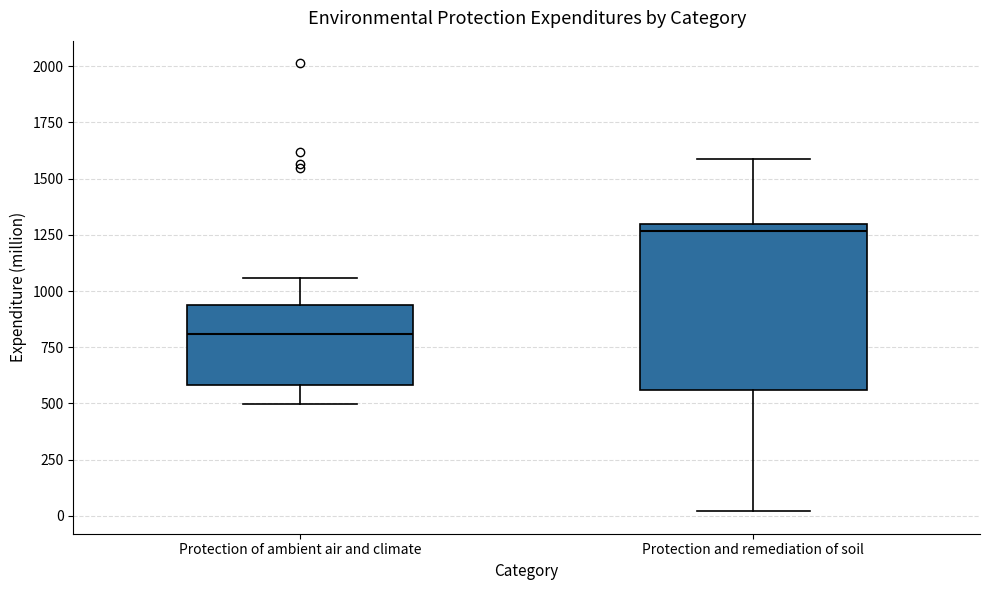

Reading left to right, read every box against the y-axis: the position of its median line, the range the box covers, and the ends of its whiskers. The values are not printed on the chart, so give them approximately, as read against the axis.

Protection of ambient air and climate: median 800, box 600 to 950, whiskers 500 to 1050
Protection and remediation of soil: median 1250, box 550 to 1300, whiskers 0 to 1600